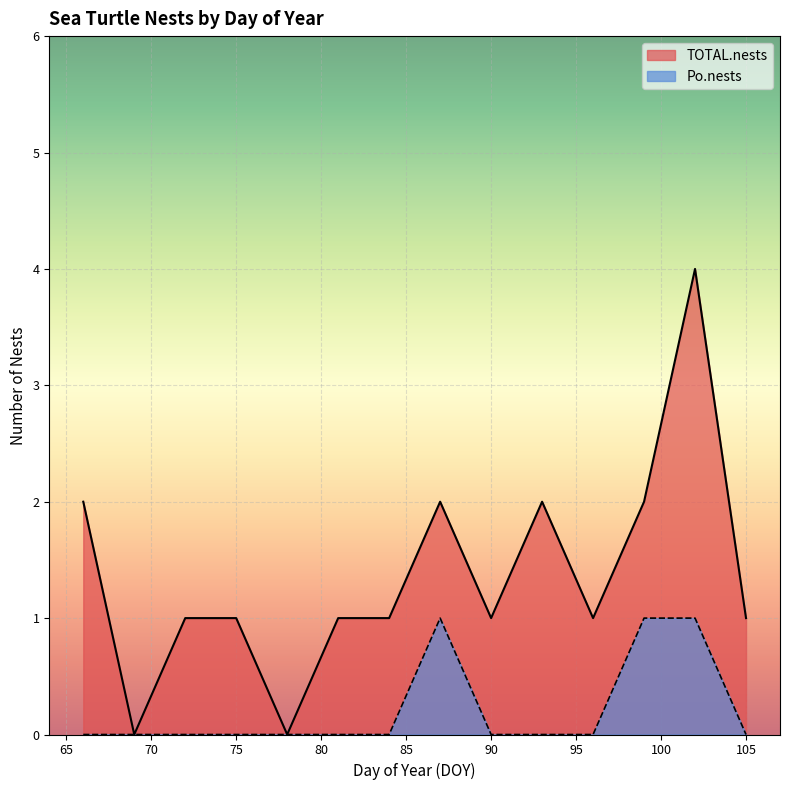

At which category is the sum across all series the highest?

102